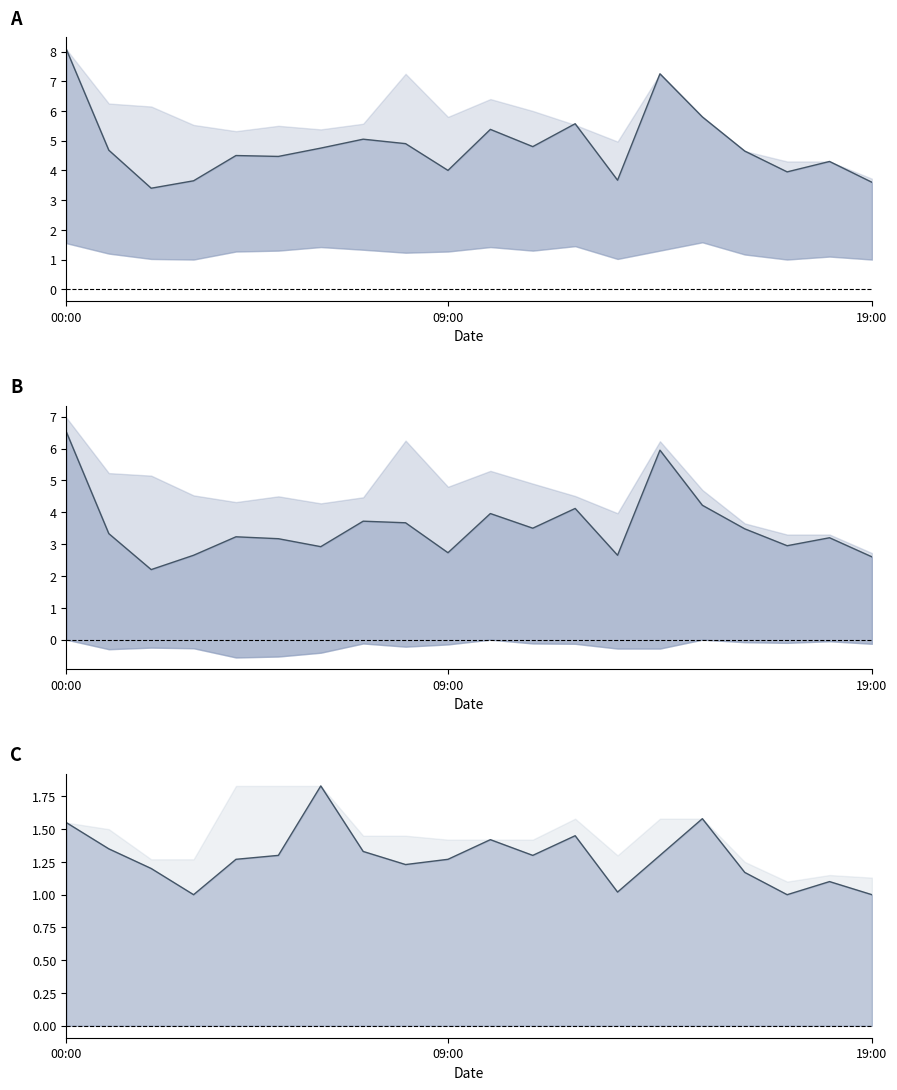

How many values in the P1 - P2 series are below 3?

7